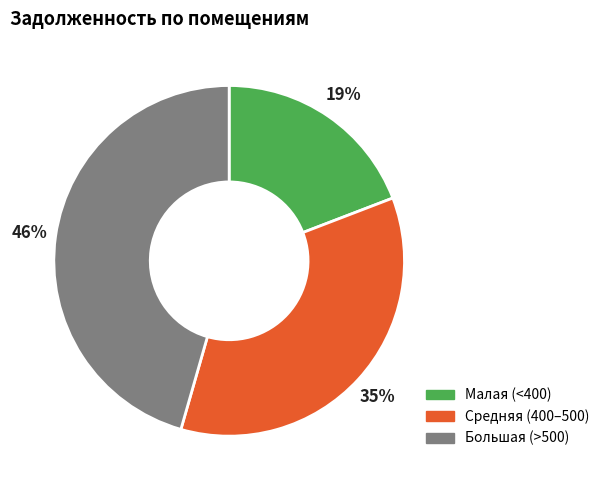

To the nearest percent, what is the average slice percentage?

33%